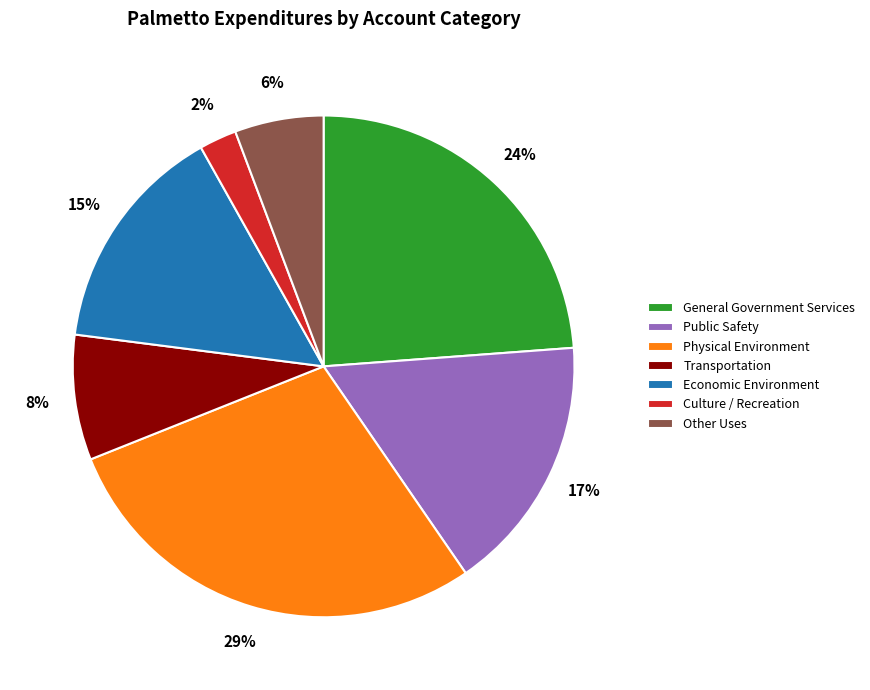

To the nearest percent, what is the average slice percentage?

14%